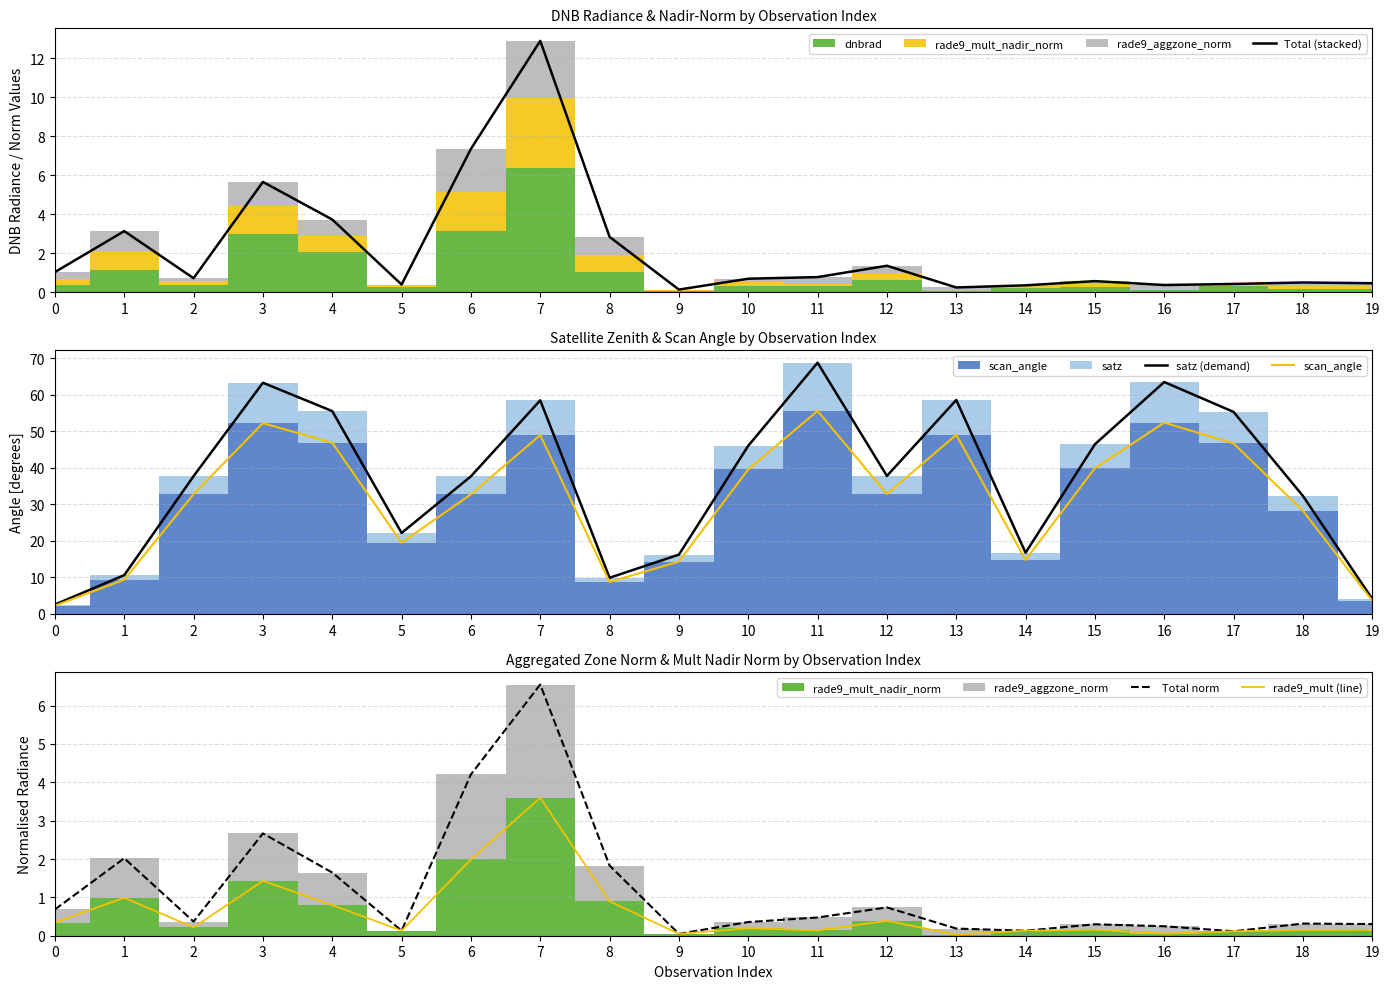

What is the maximum value for Total norm?

6.5